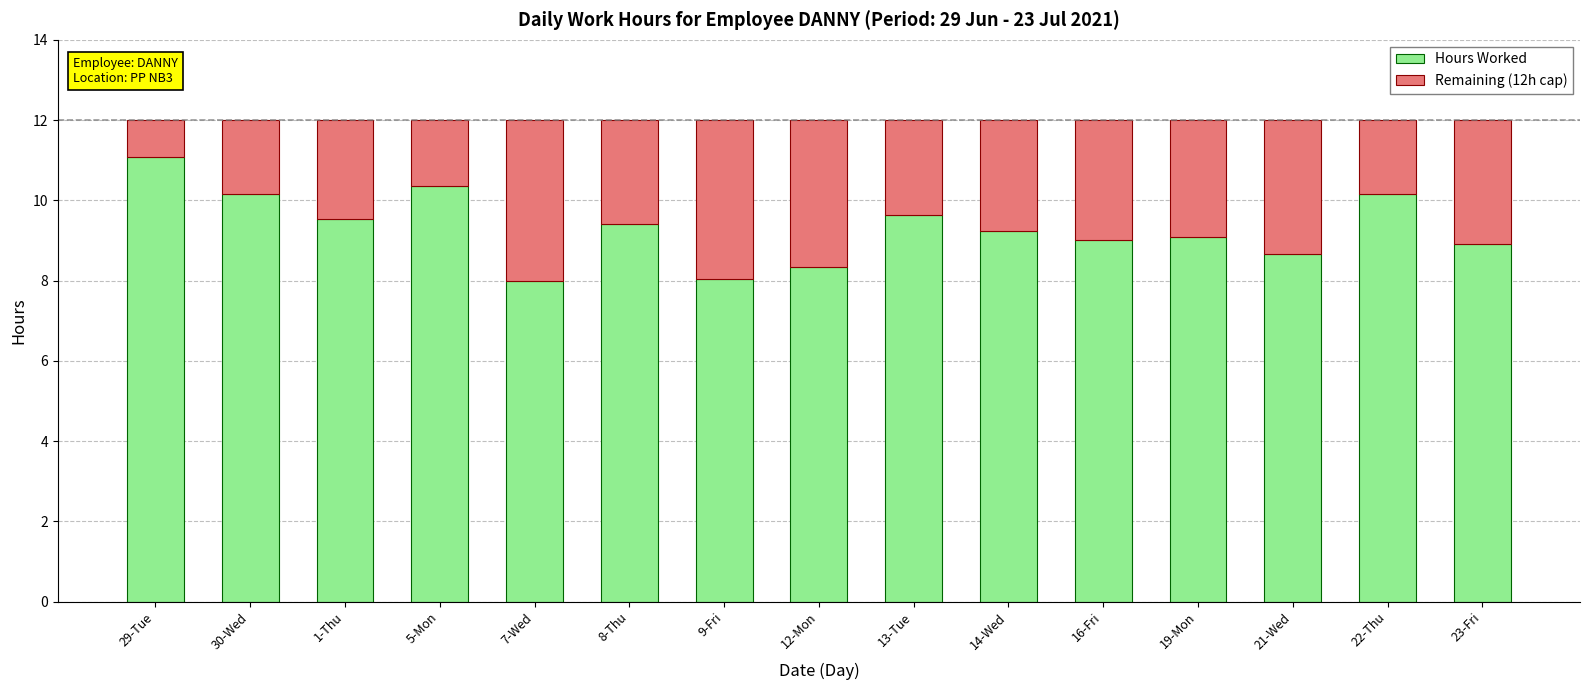

Count the number of categories in the chart.

15